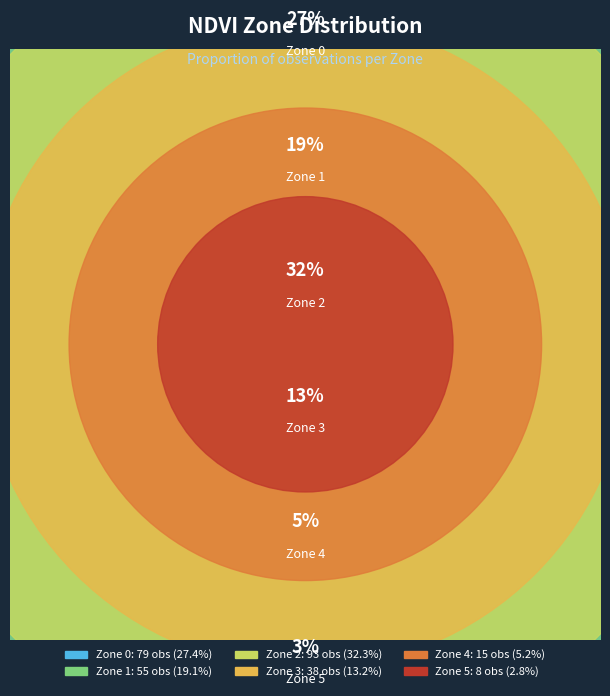

How many slices are in this pie chart?

6